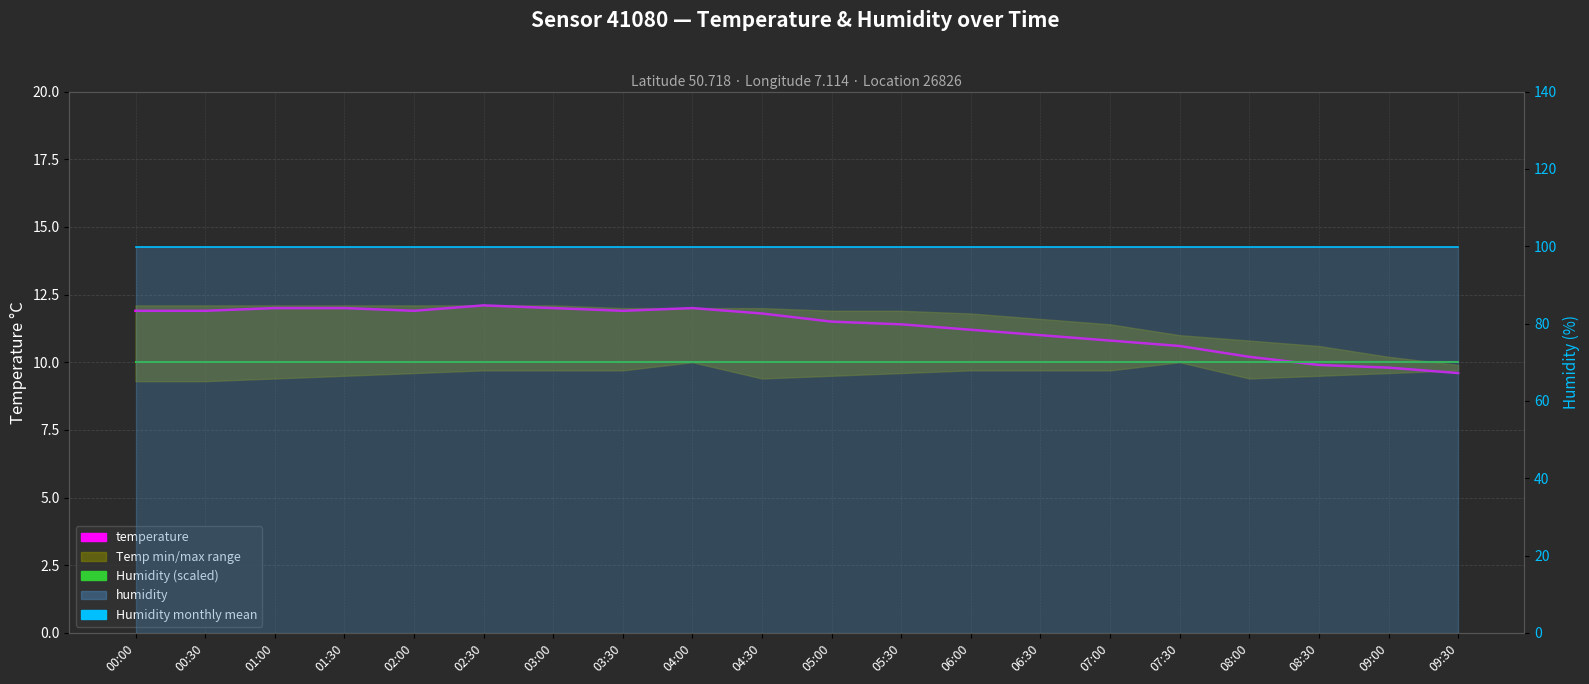

How many lines are shown in the chart?

3